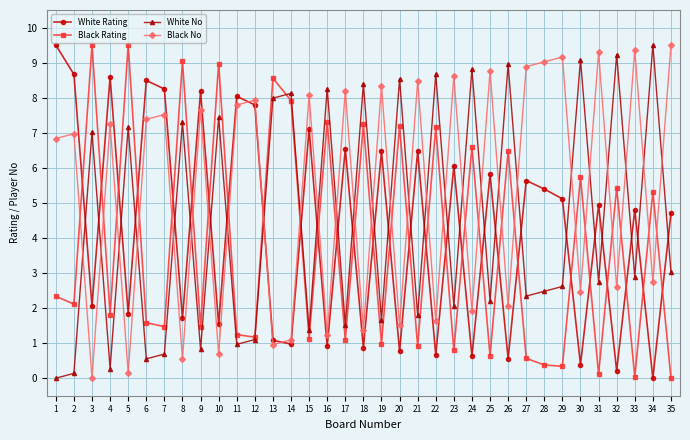

Read the White No value at 13.

8.0